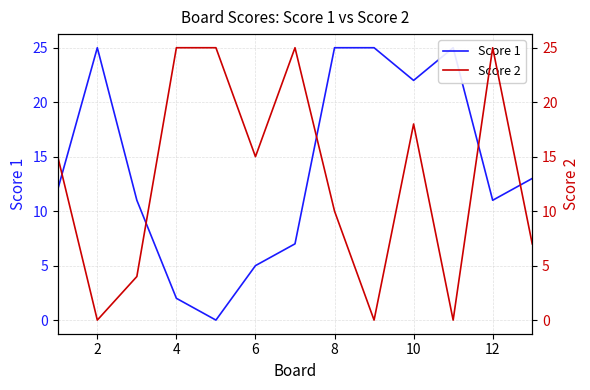

How many data points in Score 1 are less than 12?

6